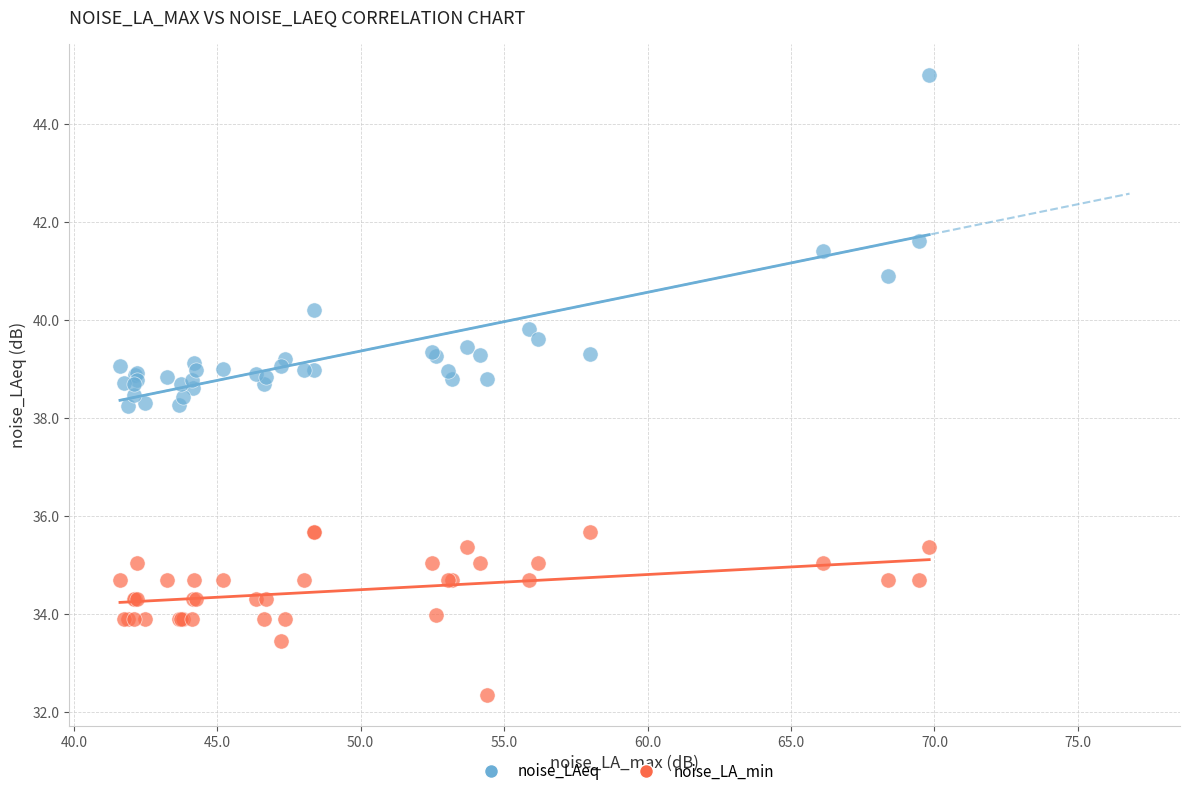

What is the X range (max minus min) for the scatter plot?

28.2